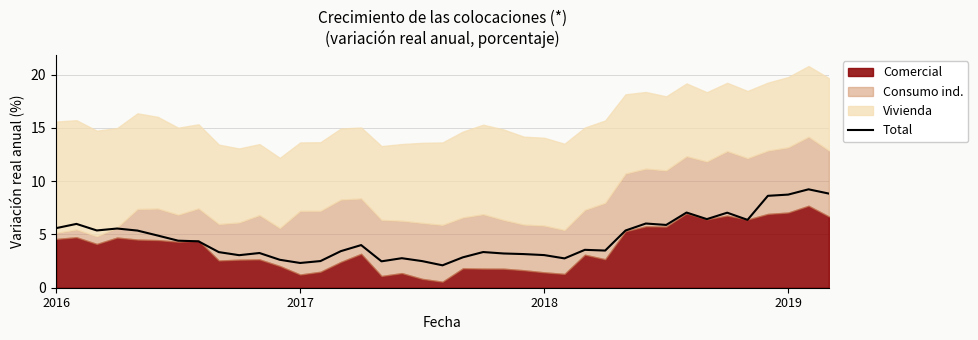

Reading left to right, extract all data points from this chart.

5.6	6.0	5.4	5.6	5.4	4.9	4.4	4.4	3.3	3.1	3.3	2.6	2.3	2.5	3.4	4.0	2.5	2.8	2.5	2.1	2.9	3.4	3.2	3.2	3.1	2.8	3.6	3.5	5.4	6.0	5.9	7.1	6.4	7.0	6.4	8.6	8.7	9.2	8.8